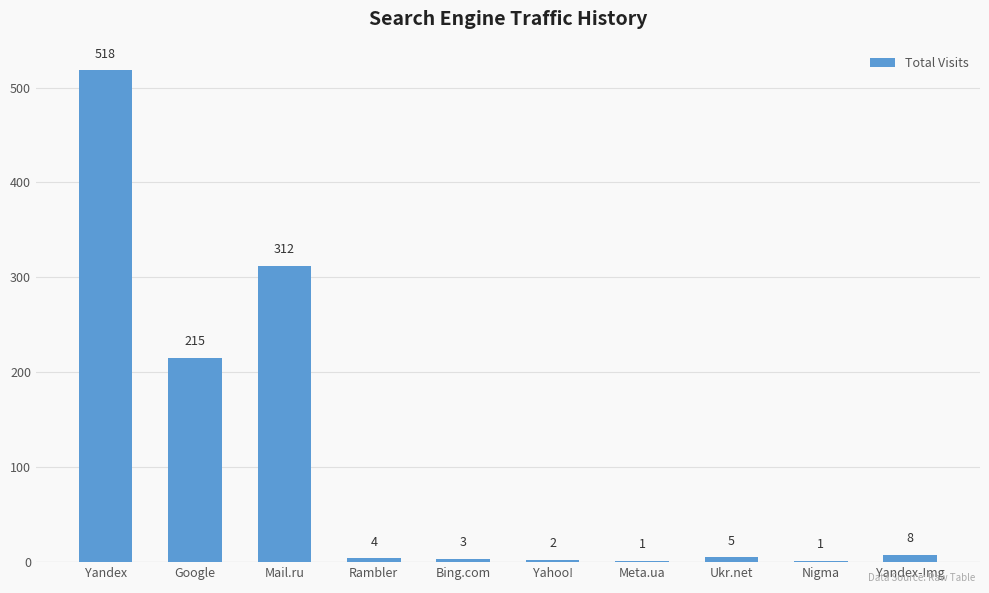

At which category does the chart reach its peak across all series?

Yandex